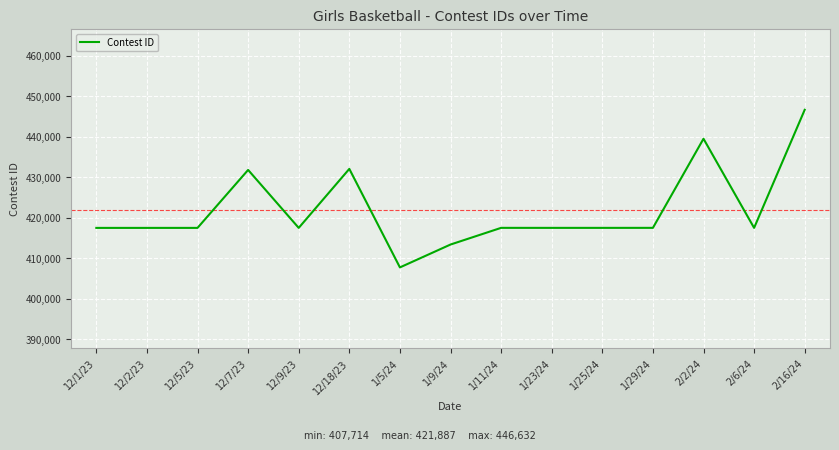

Is it true that the value at 1/25/24 is 274700?

False